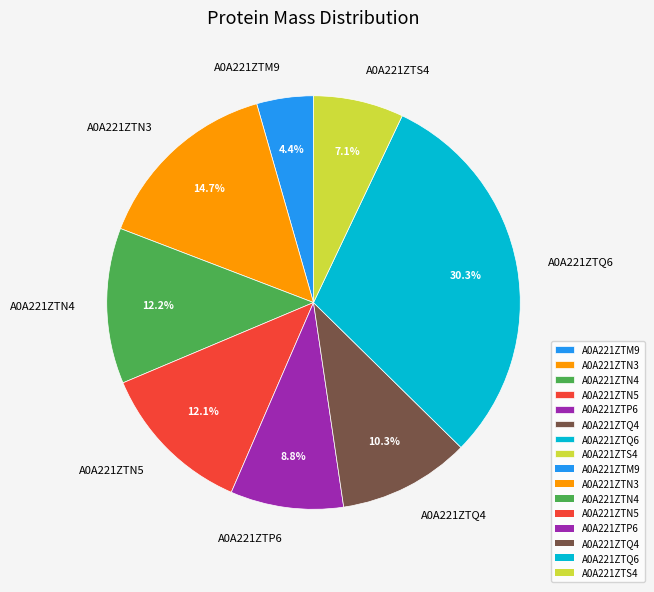

Which category has the smallest portion of the pie?

A0A221ZTM9